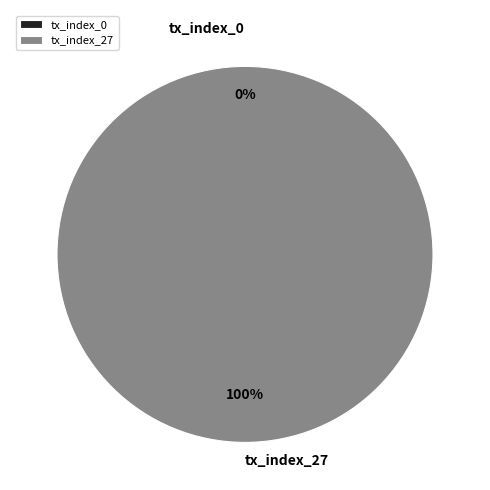

What percentage do tx_index_27 and tx_index_0 together represent?

100.0%